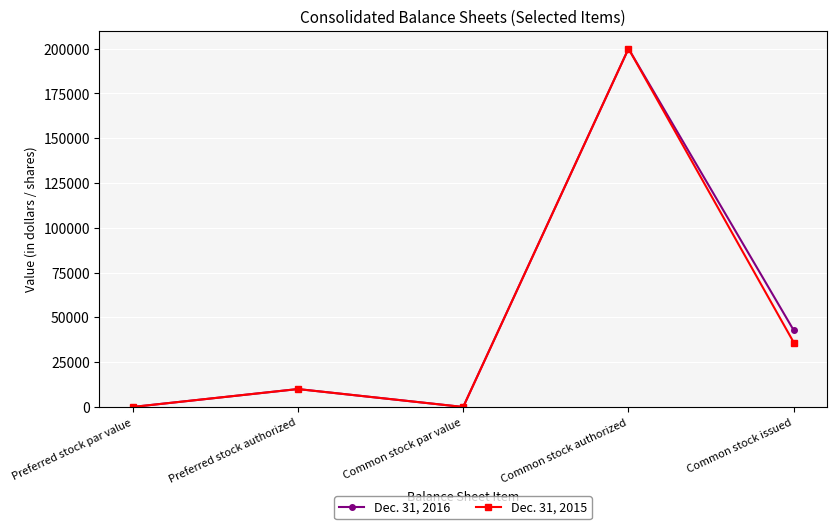

Where is the first local minimum for Dec. 31, 2016?

Common stock par value